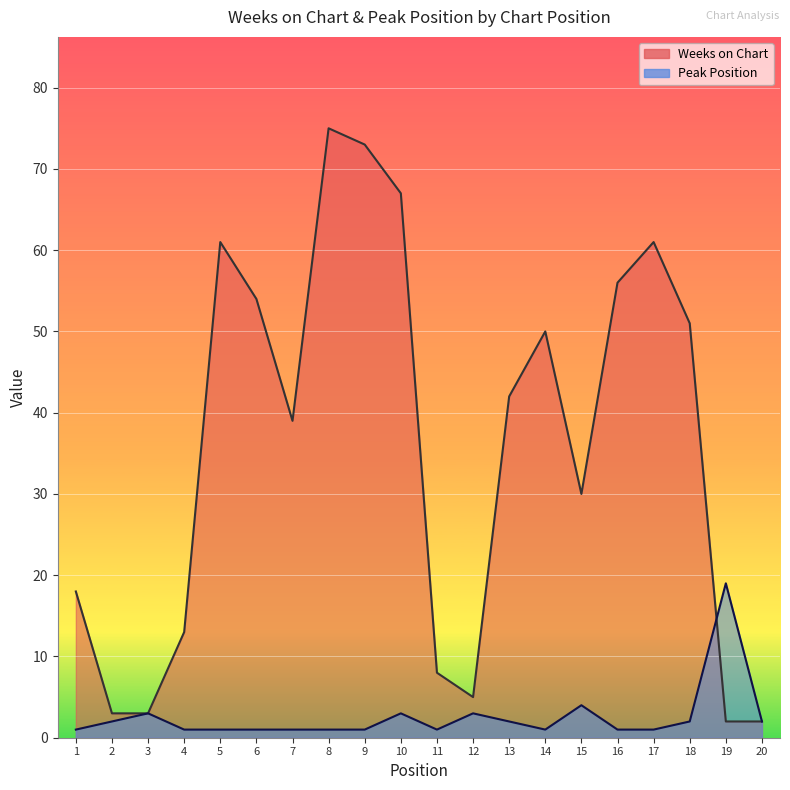

Which series ends up on top after the final intersection of Peak Position and Weeks on Chart?

Peak Position